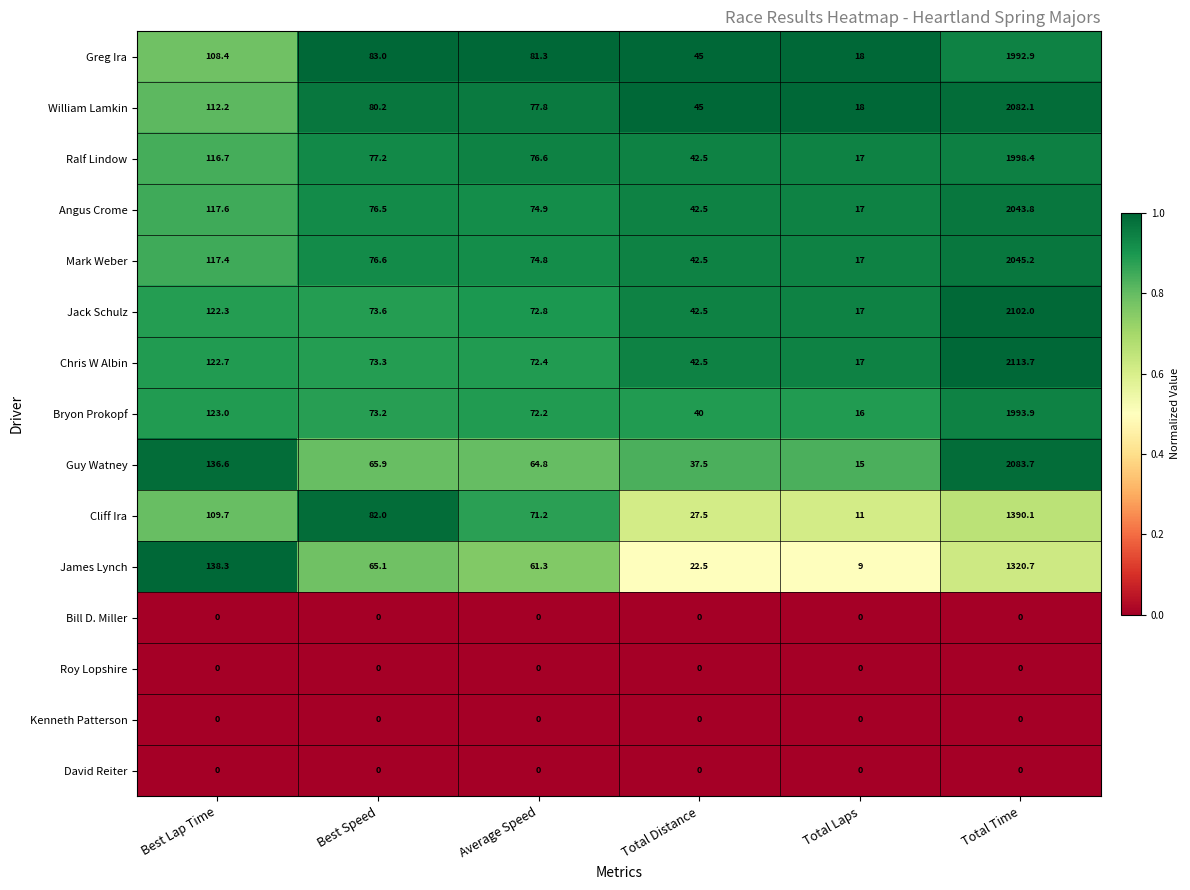

Is it true that Cliff Ira equals 82.0 at Best Speed?

True